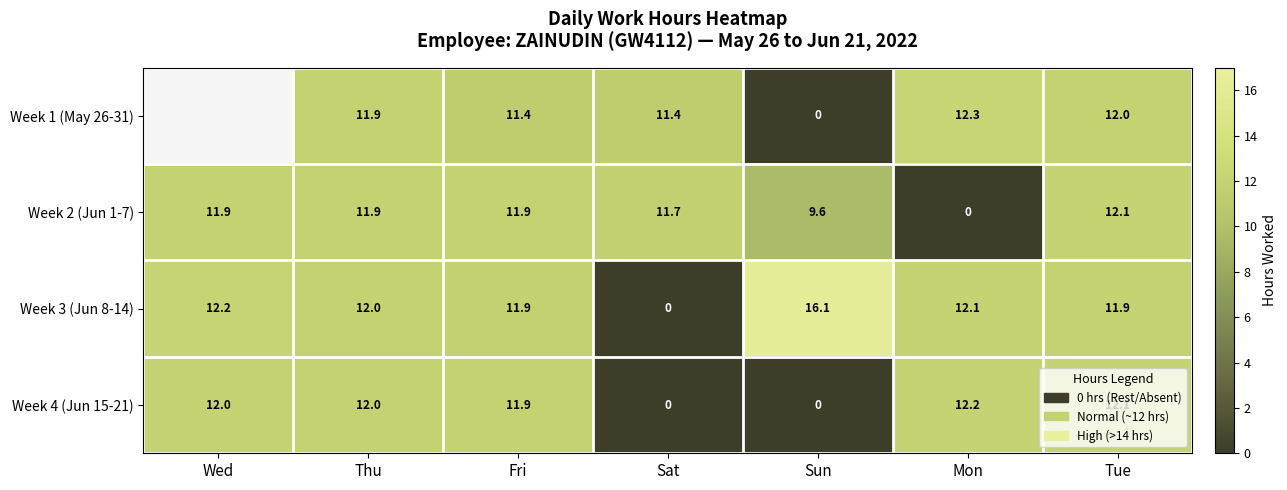

Is the value of Week 3 (Jun 8-14) at Sun greater than the value of Week 2 (Jun 1-7) at Sat?

Yes